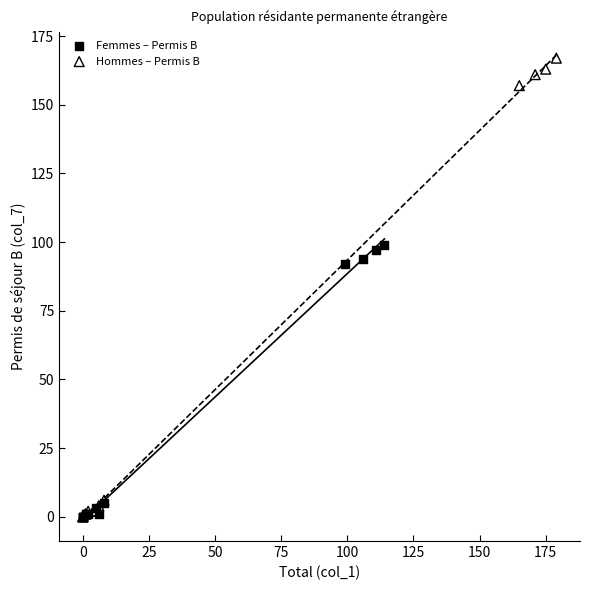

Which series reaches the maximum Y coordinate?

Hommes – Permis B